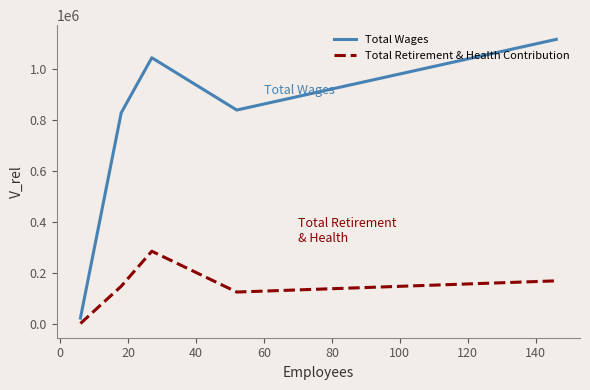

Which series has the largest total across all categories?

Total Wages